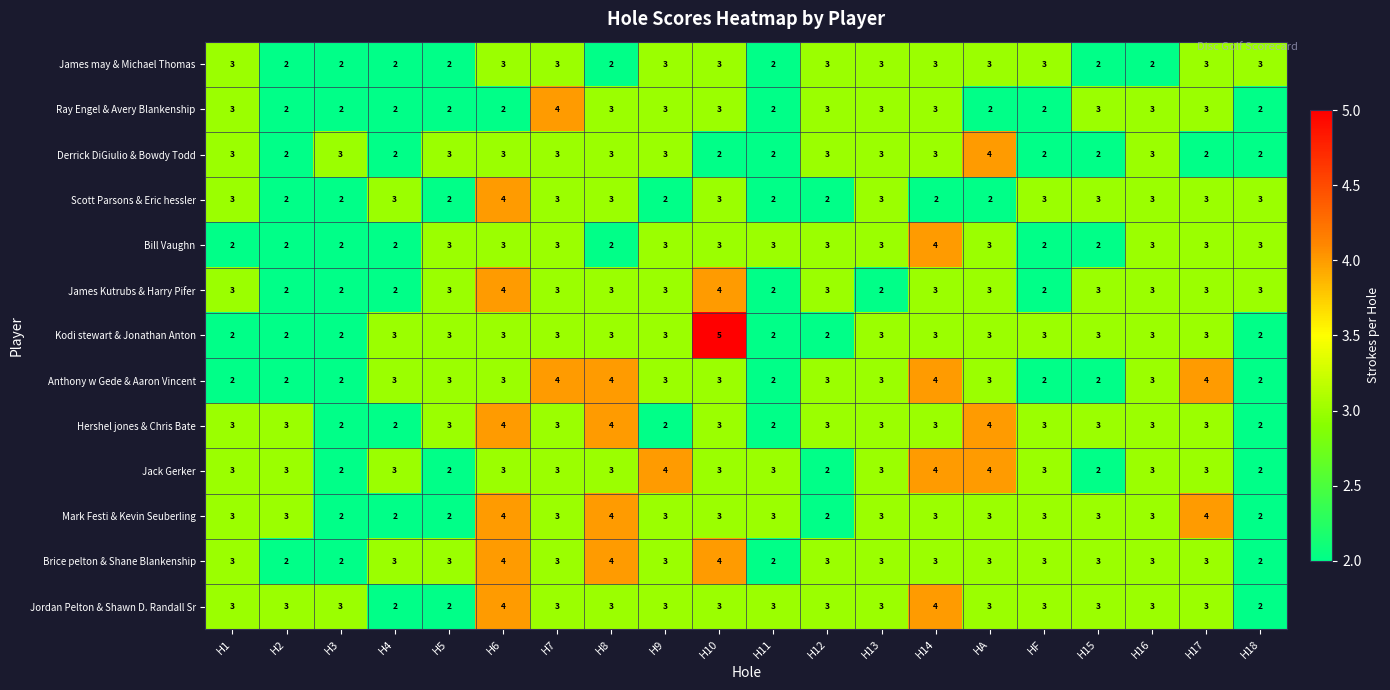

At which category is the sum across all series the highest?

H6